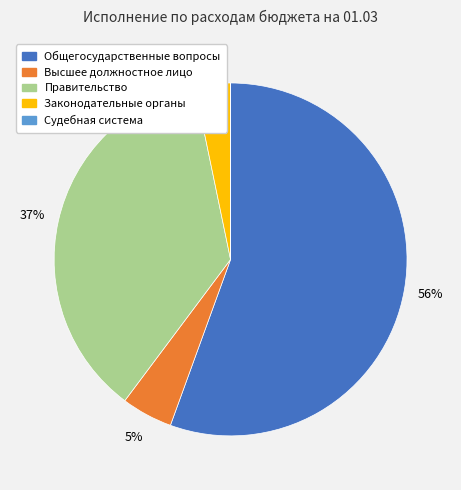

What percentage is the Законодательные органы slice, to the nearest percent?

3%